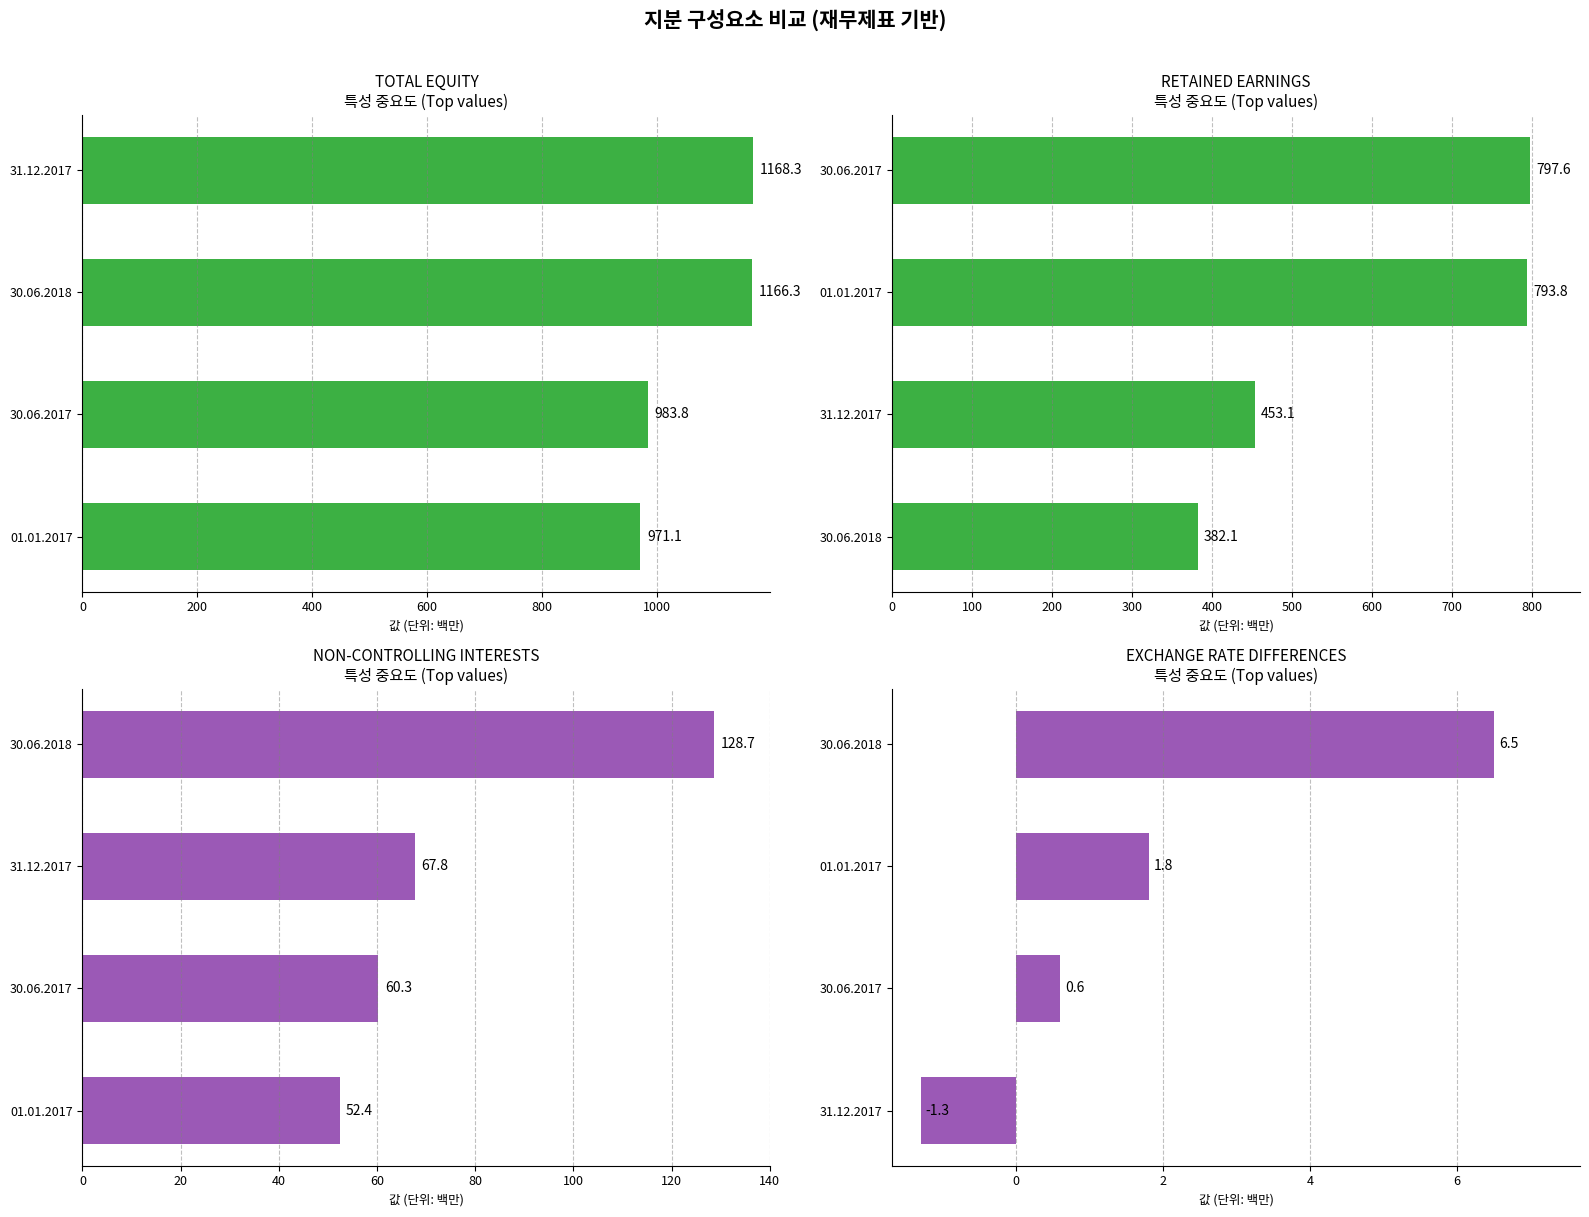

What is the spread (max minus min) of values at 0?

972.4